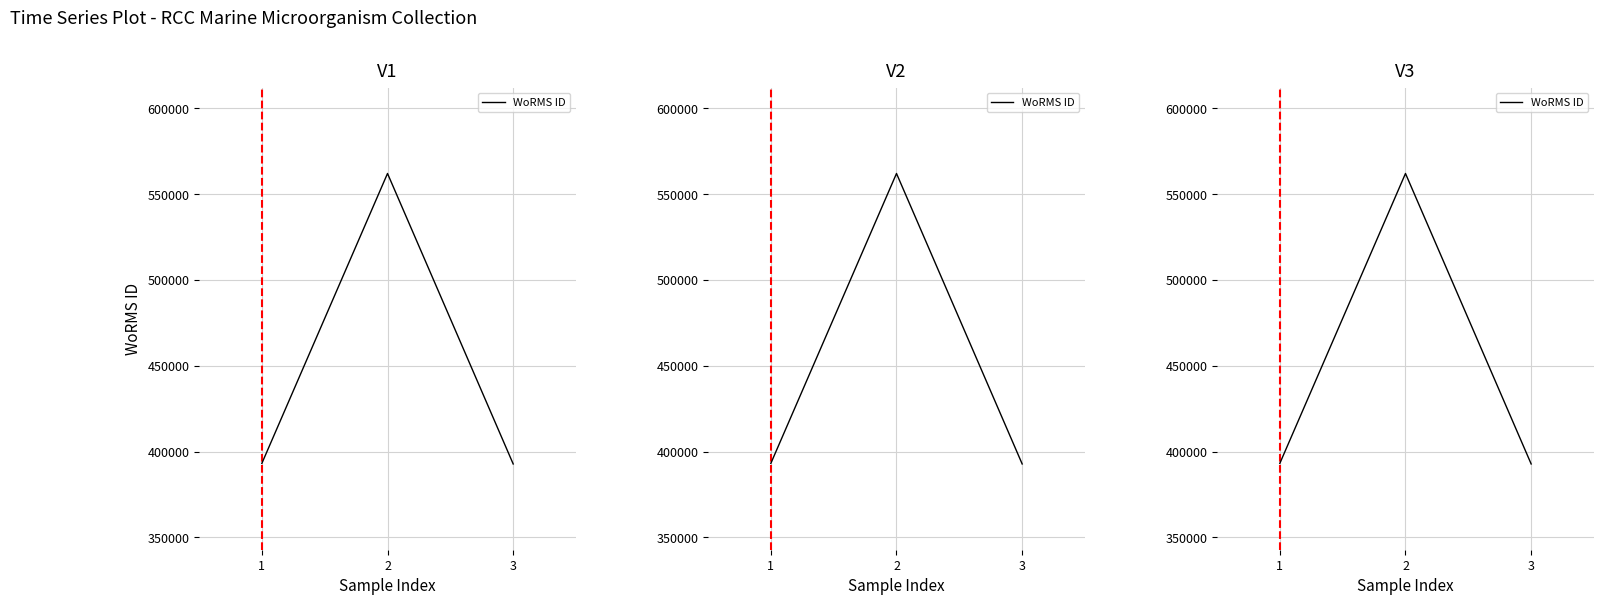

What is the value of the 3rd point from the left?

392750